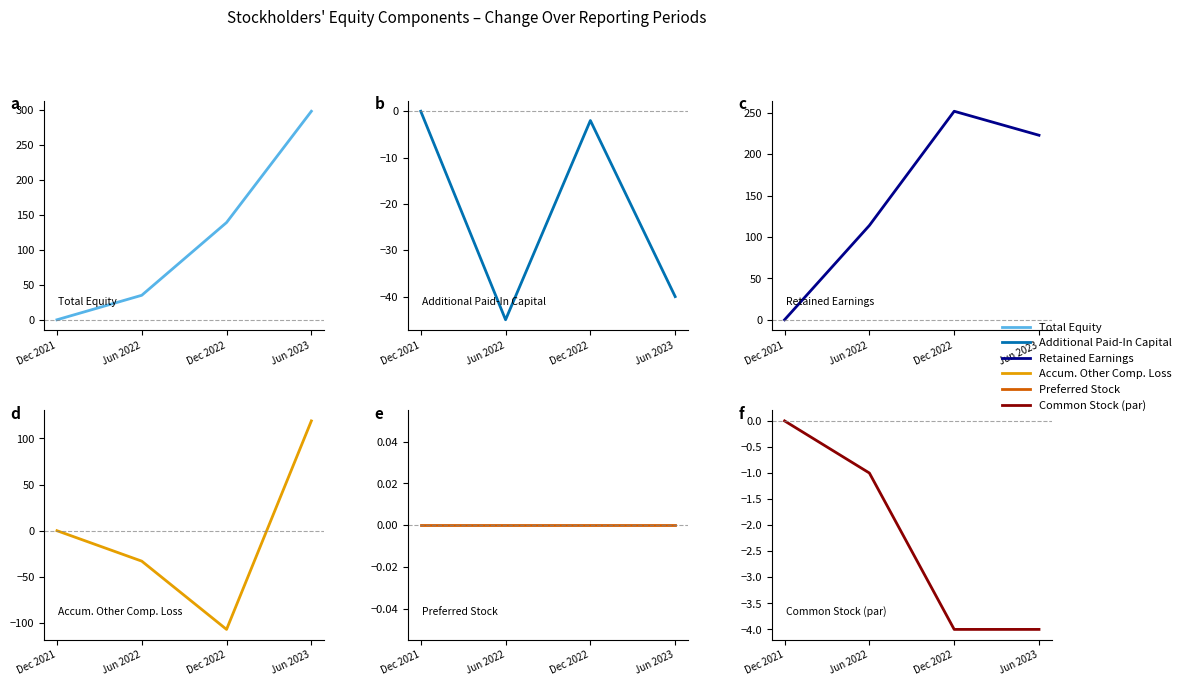

Reading left to right, what are all the values shown in this chart?

Total Equity: Dec 2021=0	Jun 2022=35	Dec 2022=139	Jun 2023=298
Additional Paid-In Capital: Dec 2021=0	Jun 2022=-45	Dec 2022=-2	Jun 2023=-40
Retained Earnings: Dec 2021=0	Jun 2022=114	Dec 2022=252	Jun 2023=223
Accum. Other Comp. Loss: Dec 2021=0	Jun 2022=-33	Dec 2022=-107	Jun 2023=119
Preferred Stock: Dec 2021=0	Jun 2022=0	Dec 2022=0	Jun 2023=0
Common Stock (par): Dec 2021=0	Jun 2022=-1	Dec 2022=-4	Jun 2023=-4